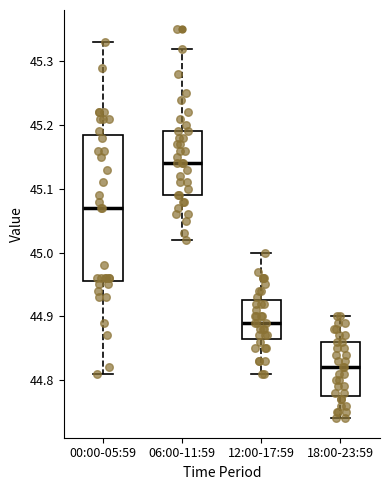

Reading left to right, read every box against the y-axis: the position of its median line, the range the box covers, and the ends of its whiskers. The values are not printed on the chart, so give them approximately, as read against the axis.

00:00-05:59: median 45.07, box 44.96 to 45.19, whiskers 44.81 to 45.33
06:00-11:59: median 45.14, box 45.09 to 45.19, whiskers 45.02 to 45.32
12:00-17:59: median 44.89, box 44.87 to 44.93, whiskers 44.81 to 45.00
18:00-23:59: median 44.82, box 44.78 to 44.86, whiskers 44.74 to 44.90